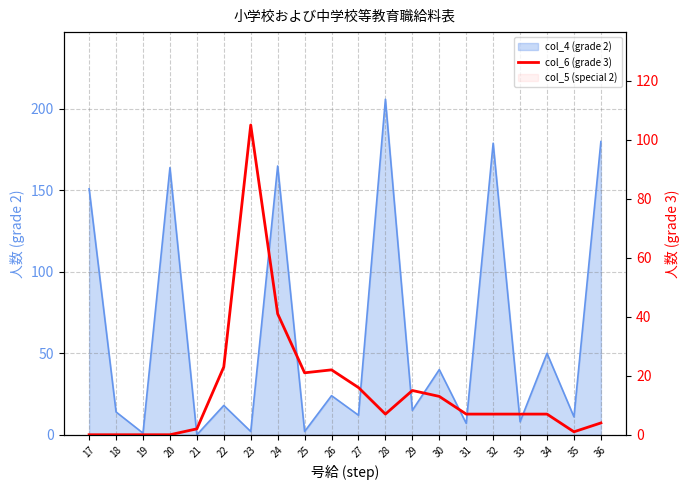

What is the change in value from 26 to 29?

-7